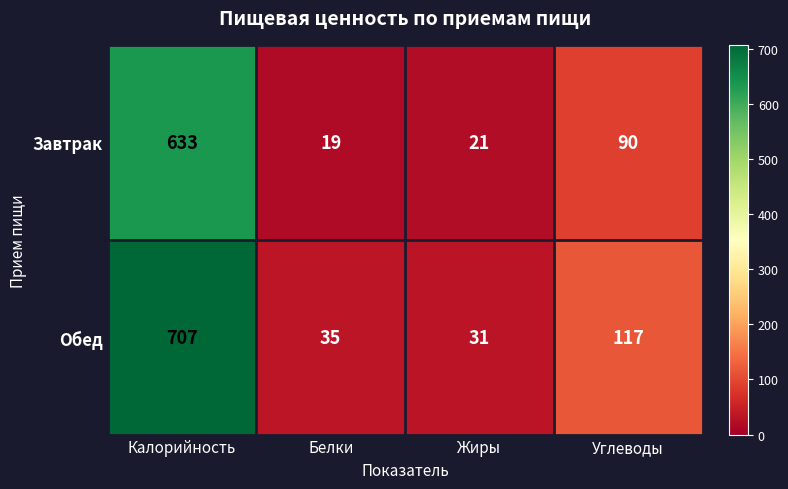

The value of Завтрак at Калорийность is 405. True or false?

False